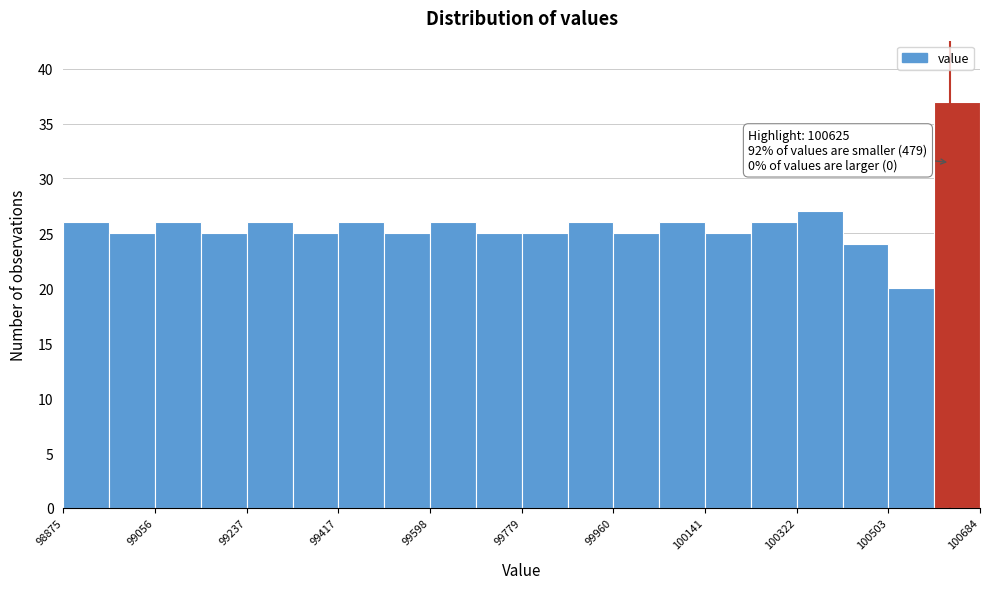

Over which range of the x-axis is the bar tallest?

100600 to 100680